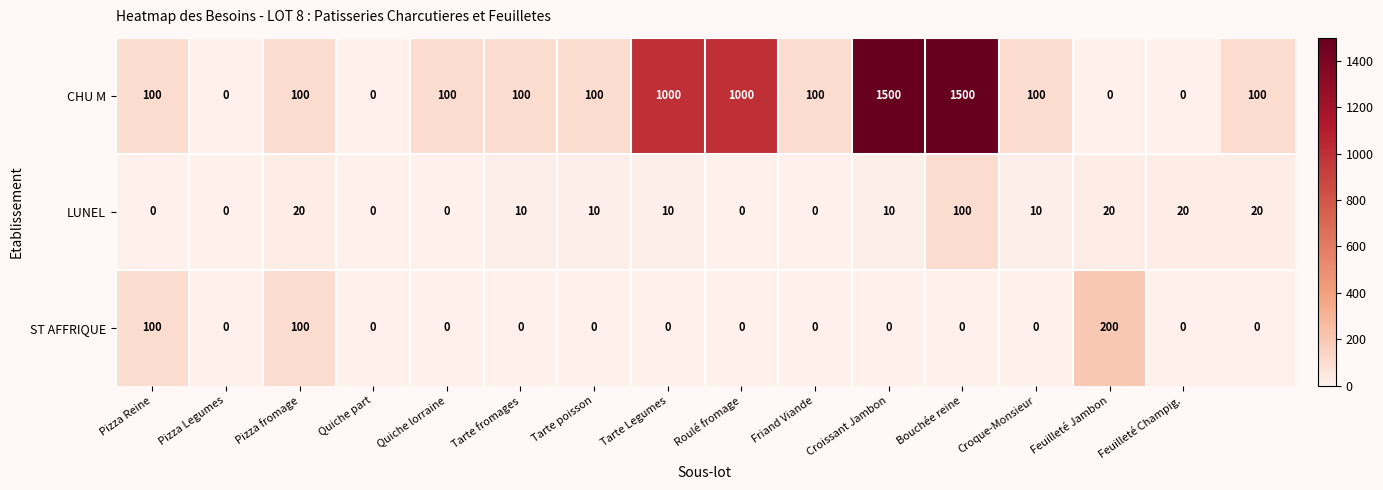

At how many categories does at least one series exceed 412?

4